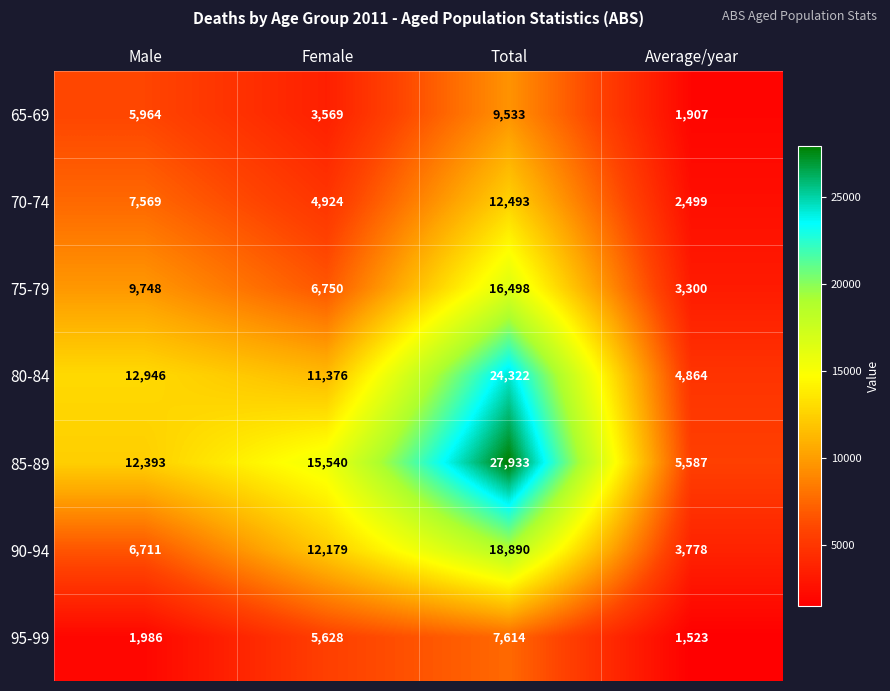

What is the difference between the second highest and second lowest values in the 65-69 series?

2395